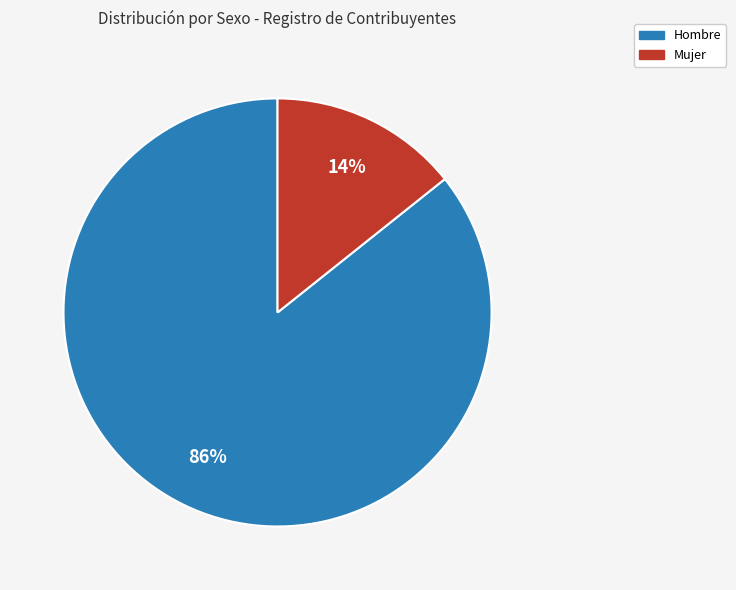

To the nearest percent, what is the average slice percentage?

50%